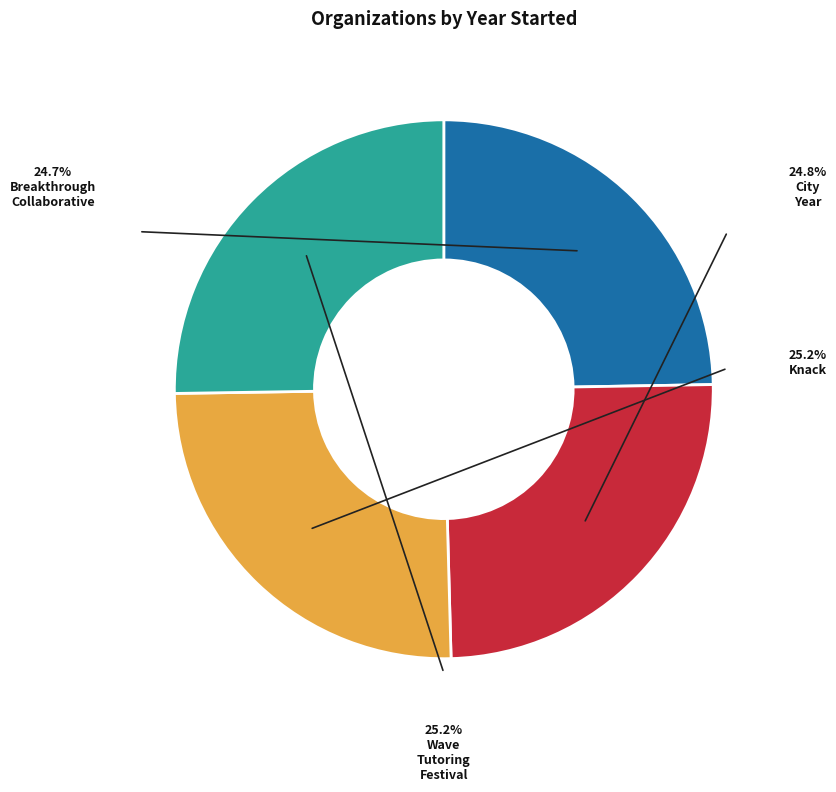

Does any single category account for the majority?

No